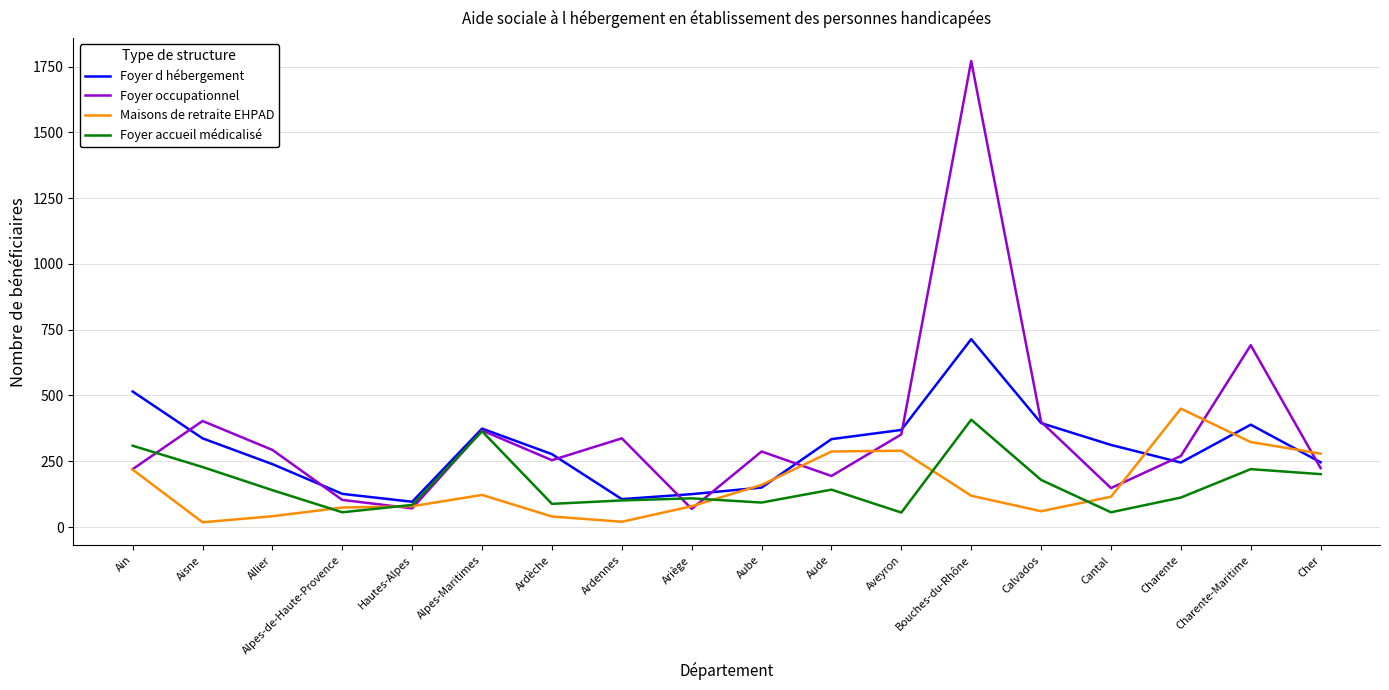

In Foyer d hébergement, how many points are higher than both neighbors (excluding endpoints)?

3